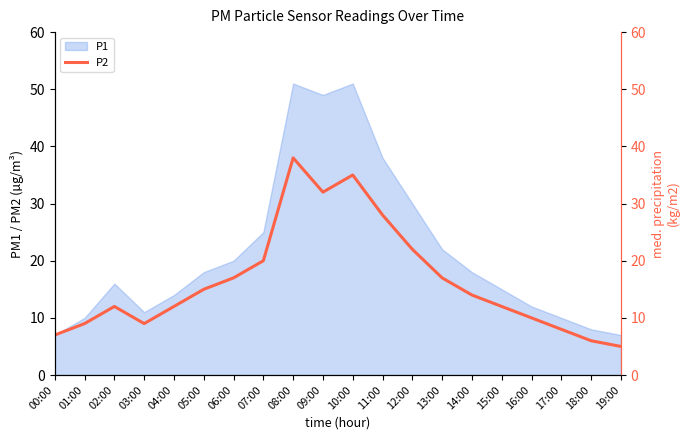

What is the label of the 20th point from the left?

19:00